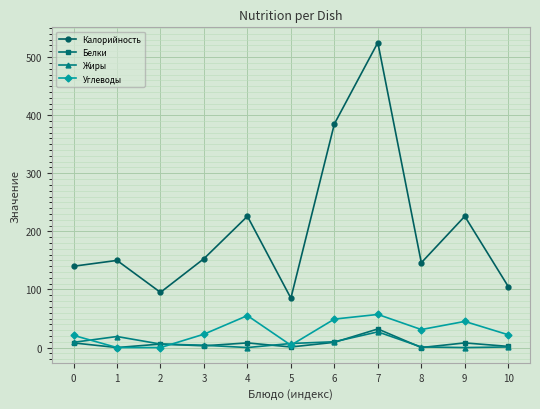

What is the difference between the maximum and second lowest values in the Калорийность series?

430